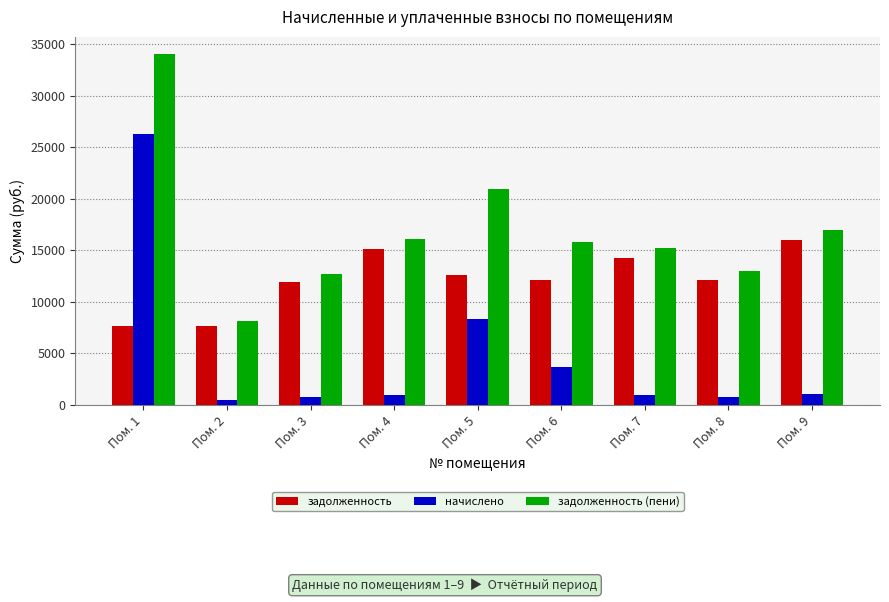

What is the smallest value displayed?

509.5